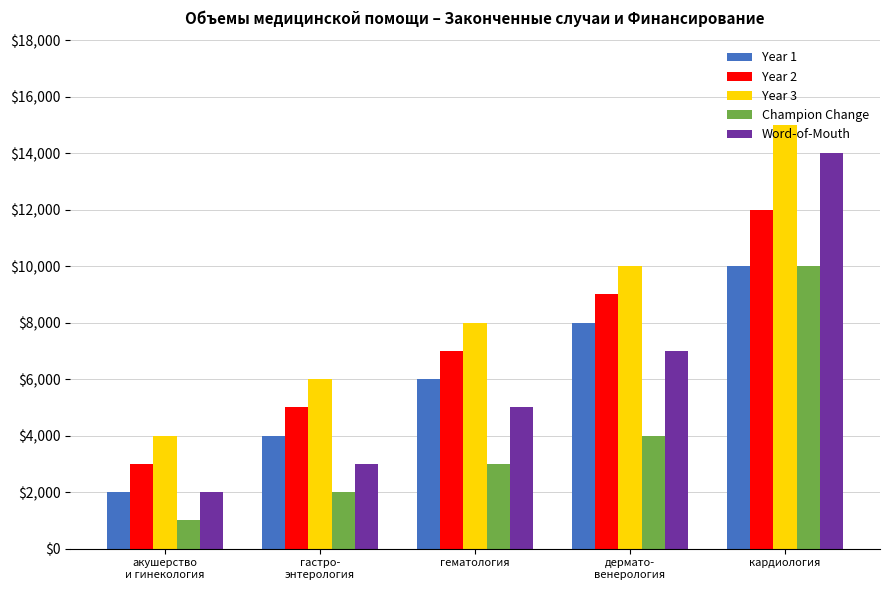

What is the highest value of the Champion Change series?

10000